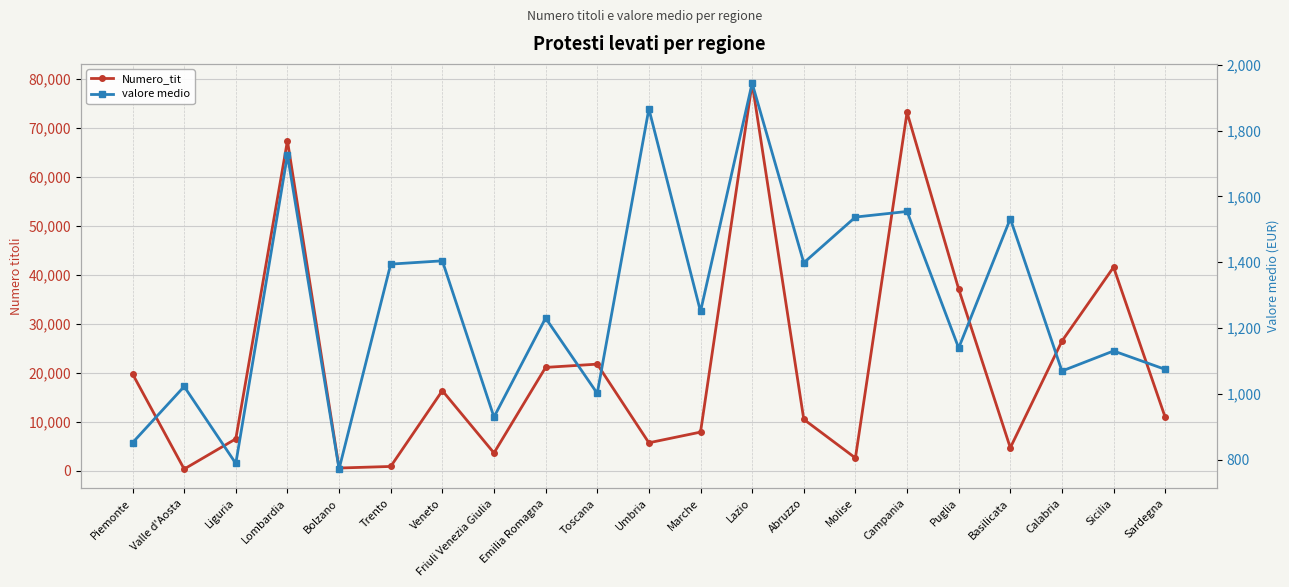

Is it true that Numero_tit equals 4725 at Basilicata?

True